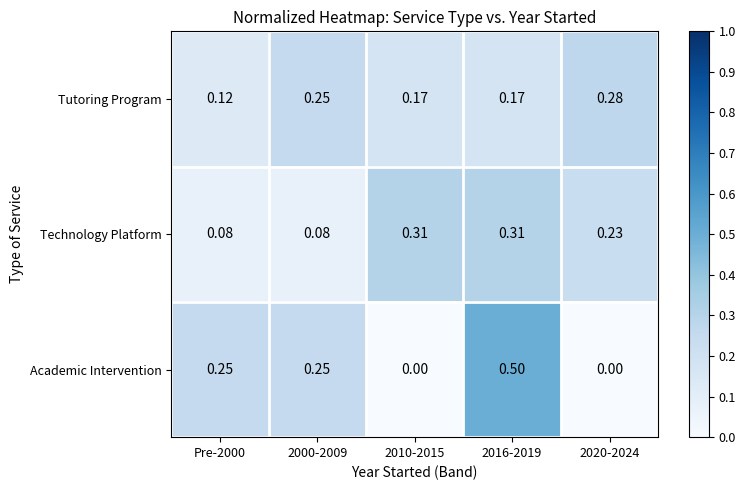

Between Pre-2000 and 2020-2024, which series saw the biggest shift?

Academic Intervention